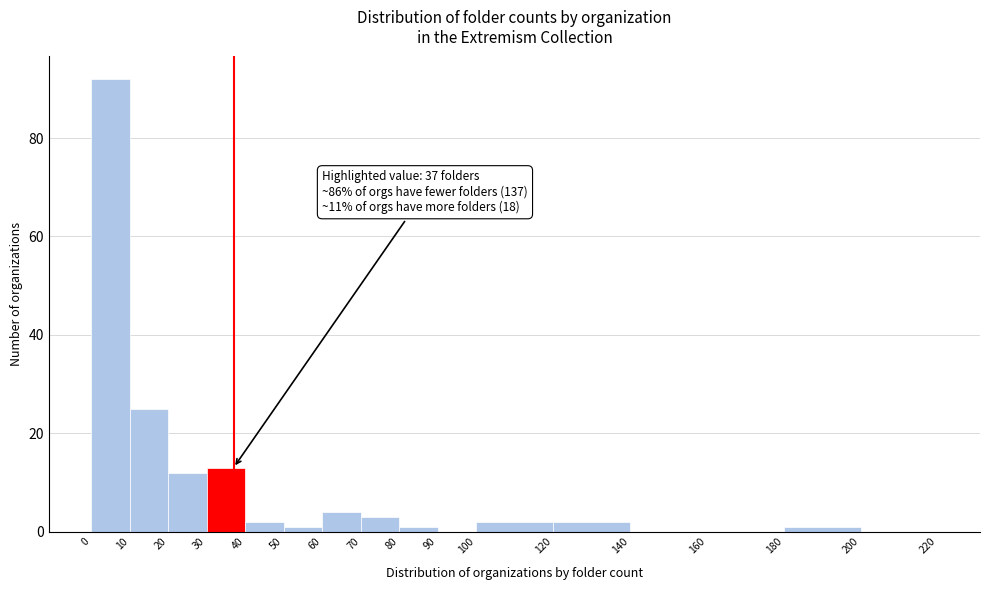

Over which range of the x-axis is the bar tallest?

0 to 10